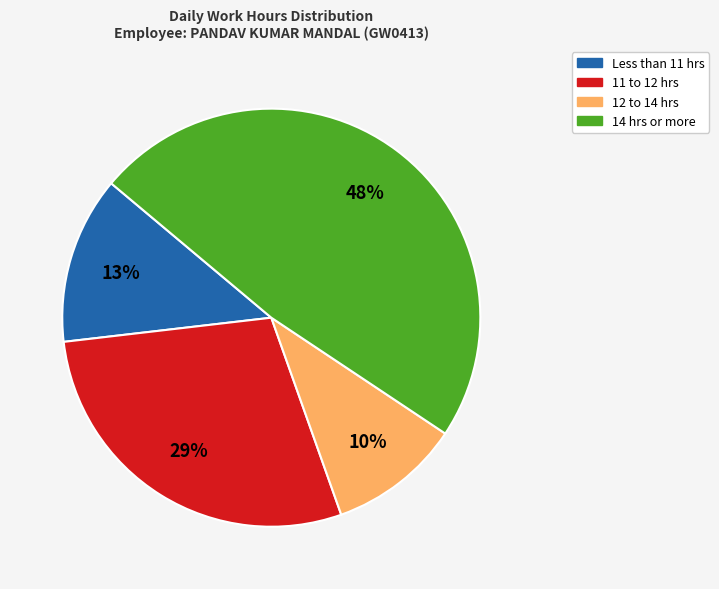

To the nearest percent, what is the average slice percentage?

25%